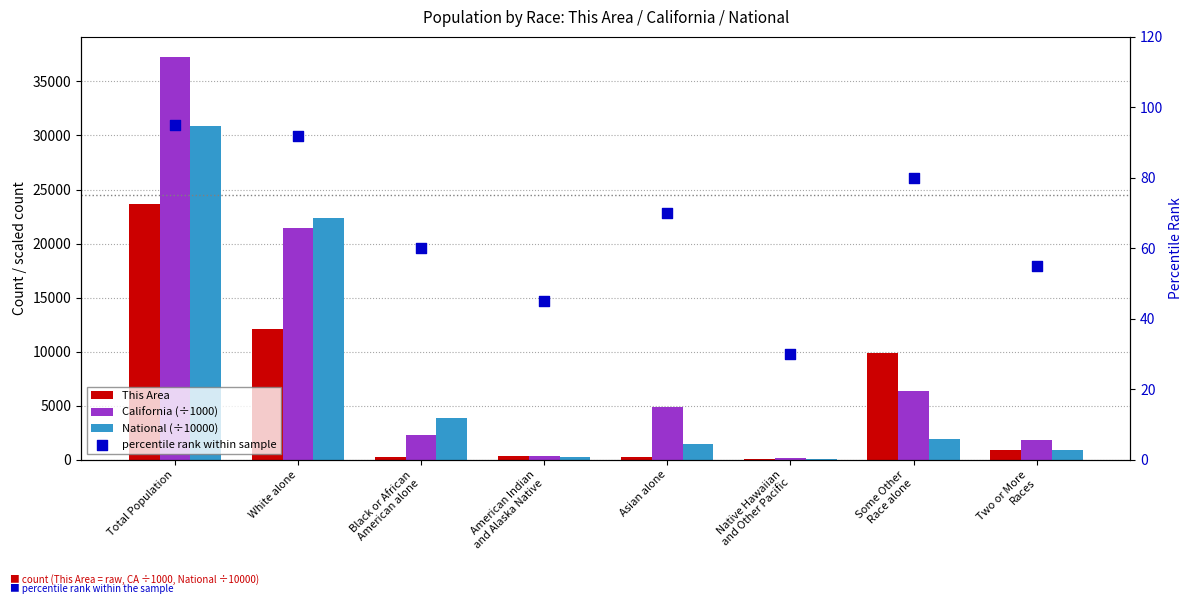

Which series has the largest total across all categories?

California (÷1000)